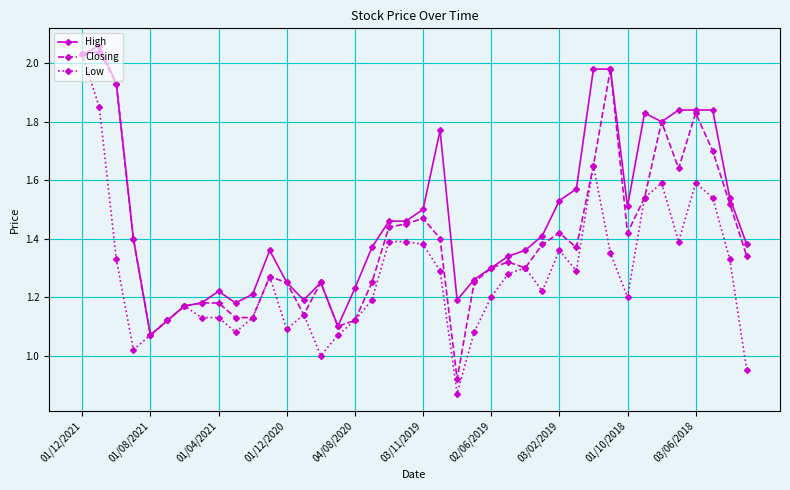

What is the sum of all Low values?

51.1